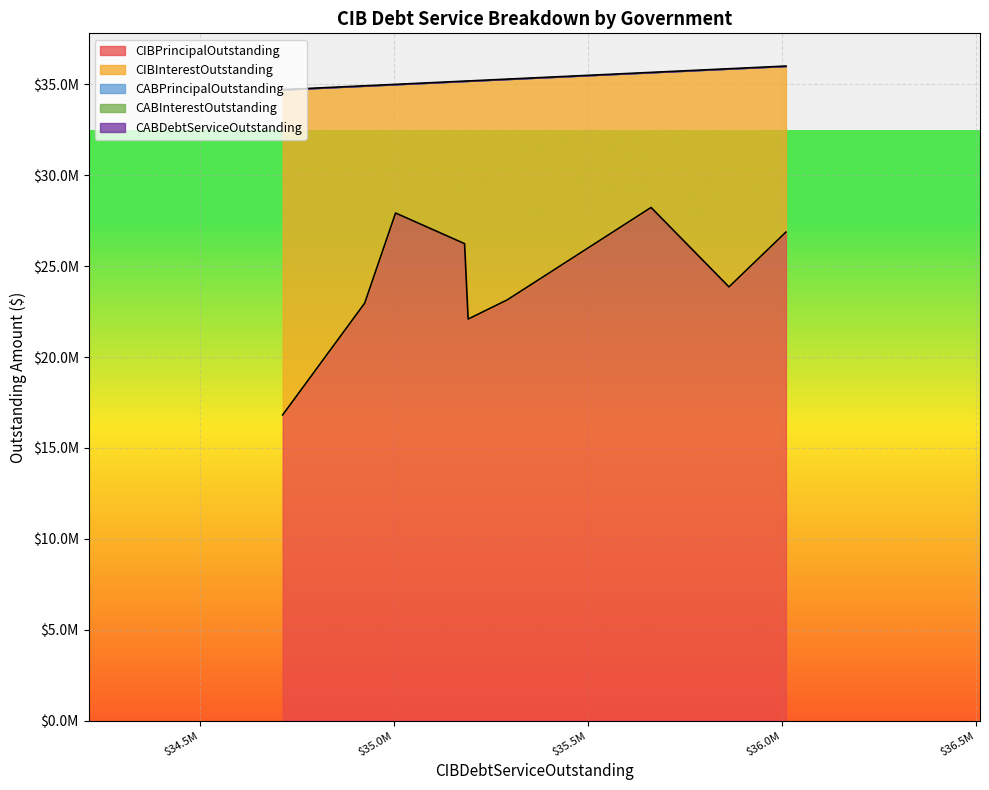

What is the maximum value shown in the chart?

28230000.0